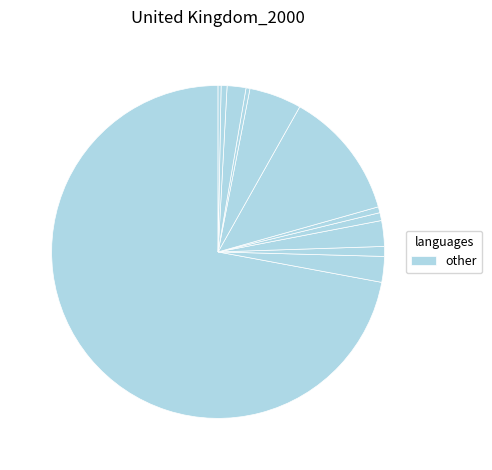

How many segments does this pie chart have?

12